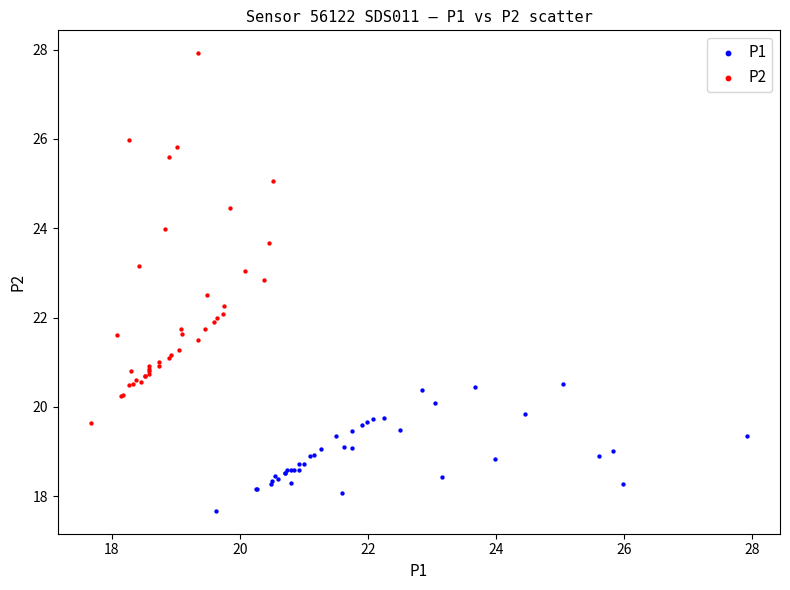

Which series contains the highest Y value?

P2